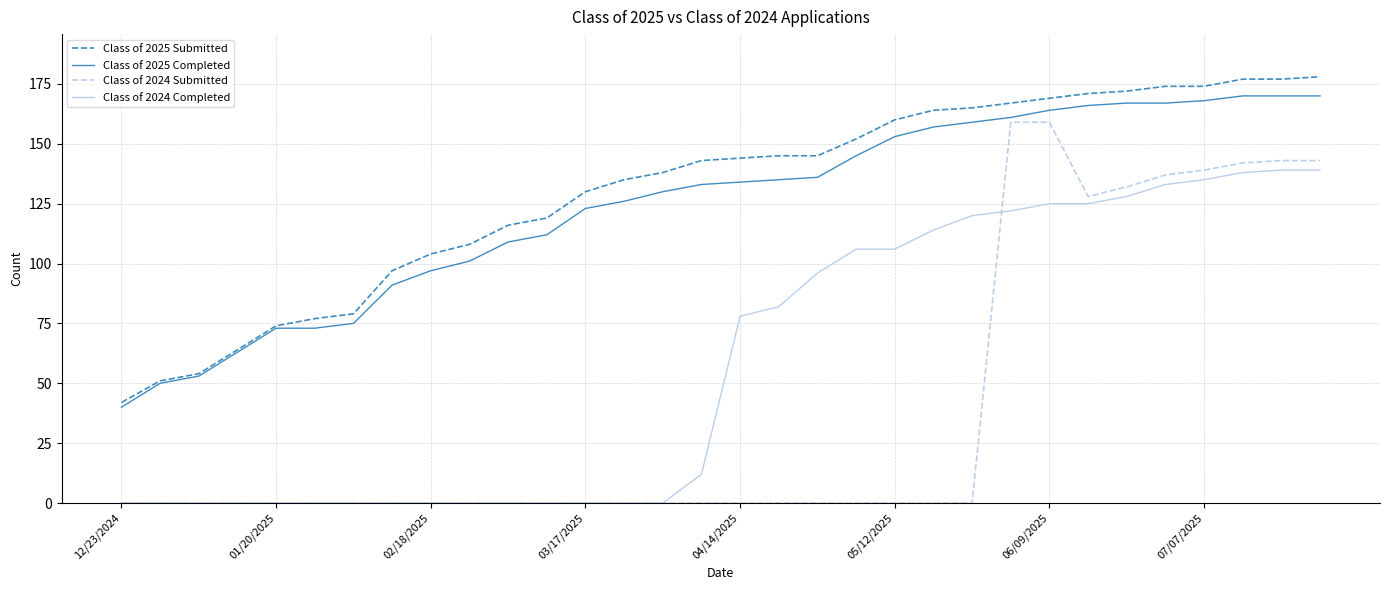

What is the maximum value for Class of 2024 Completed?

139